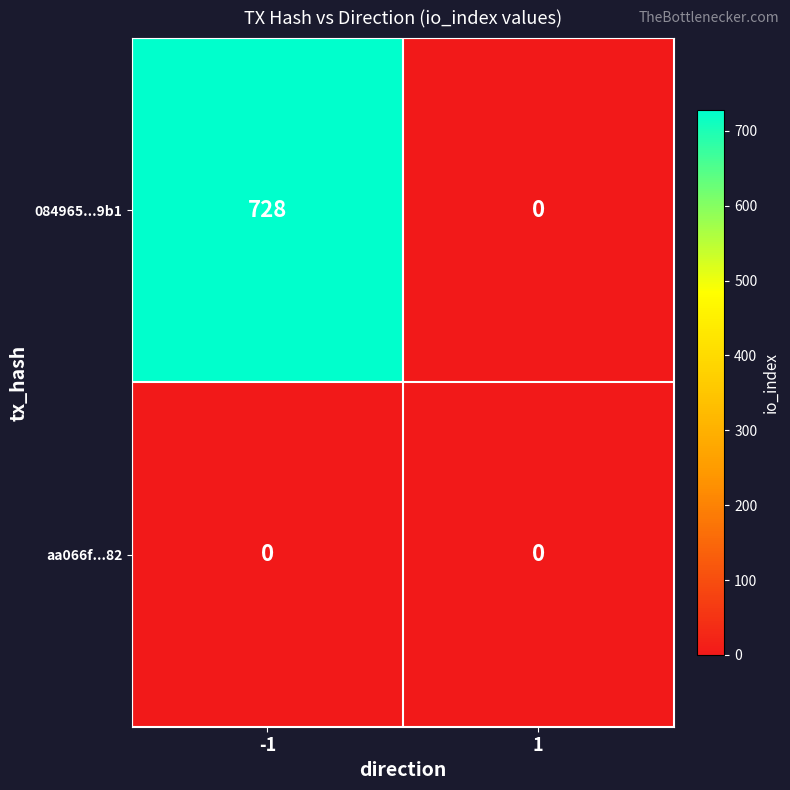

Rank the series by their average value, from lowest to highest.

aa066f...82, 084965...9b1